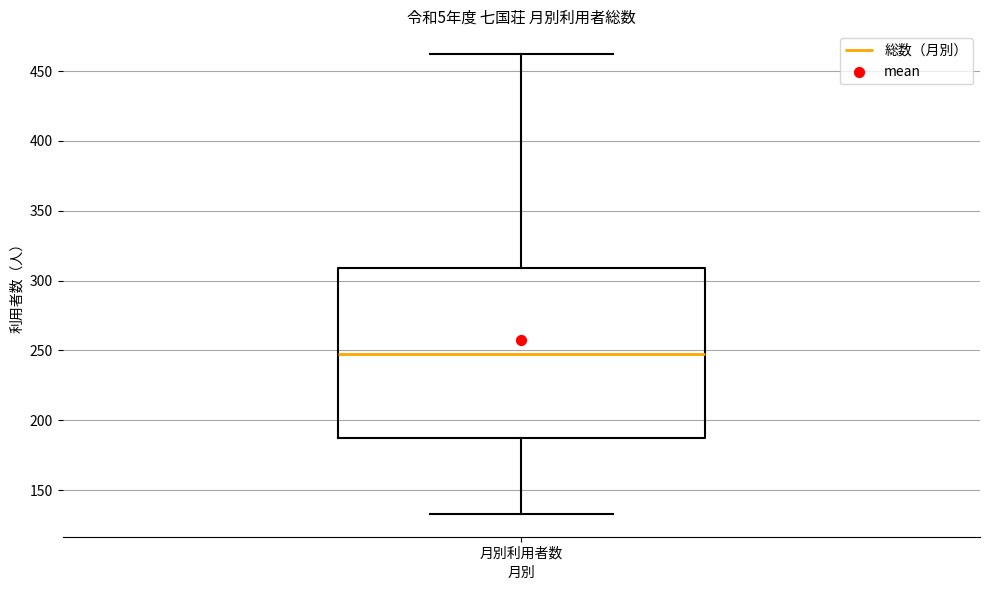

Read this box plot against the y-axis: the position of the median line, the range covered by the box, and the ends of both whiskers. The values are not printed on the chart, so give them approximately, as read against the axis.

median 250, box 185 to 310, whiskers 135 to 460